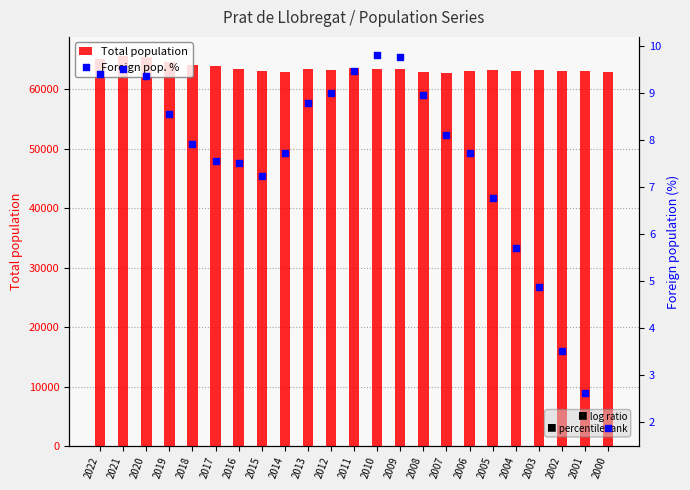

Which series reaches the maximum Y coordinate?

Total population